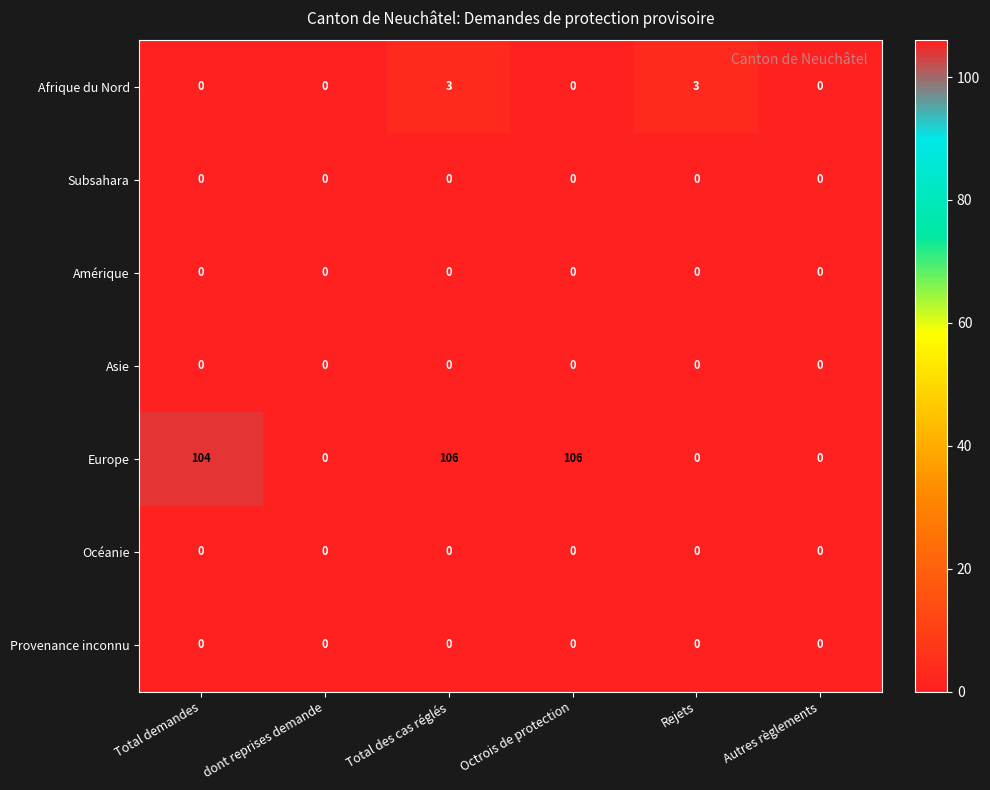

The value of Provenance inconnu at dont reprises demande is 0. True or false?

True